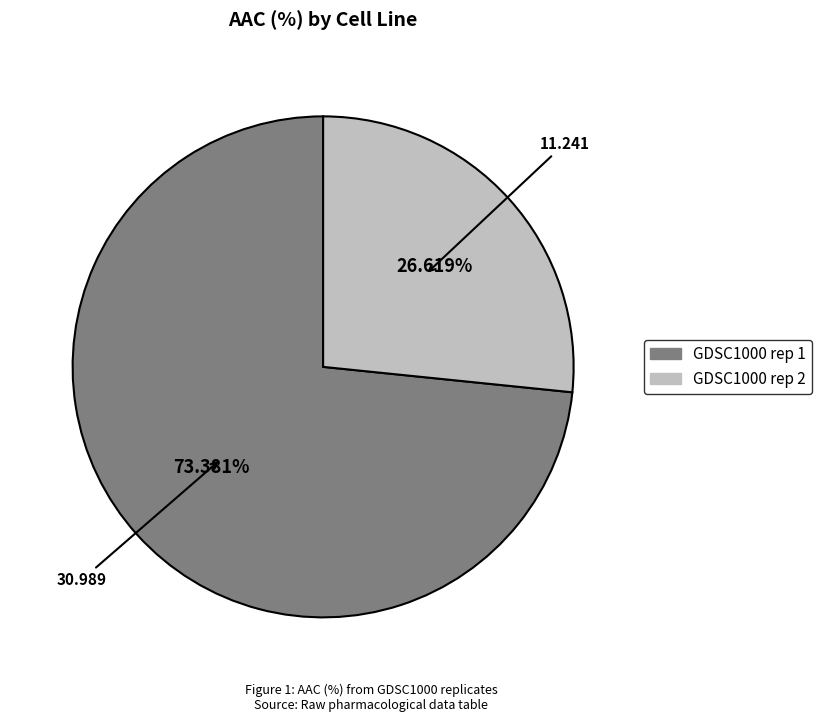

Rank the categories by value from lowest to highest.

GDSC1000 rep 2, GDSC1000 rep 1